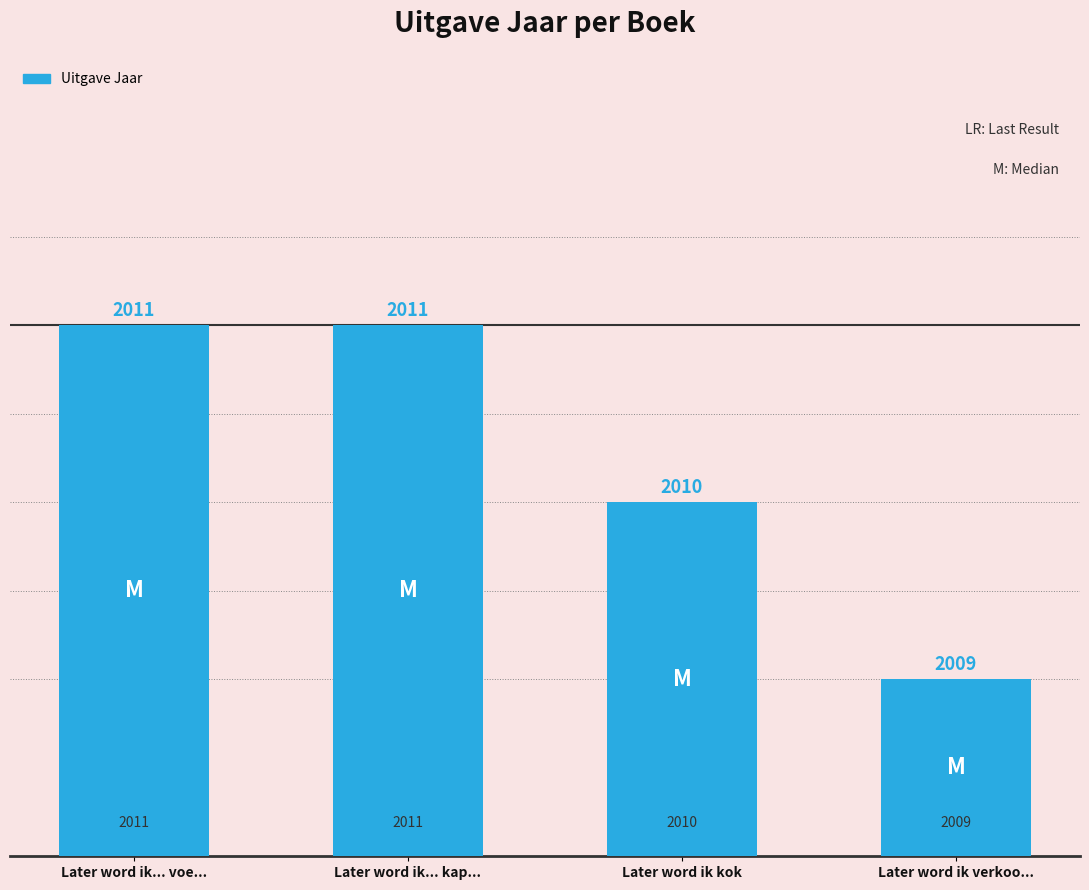

What is the difference between the values at Later word ik verkoo... and Later word ik kok?

1